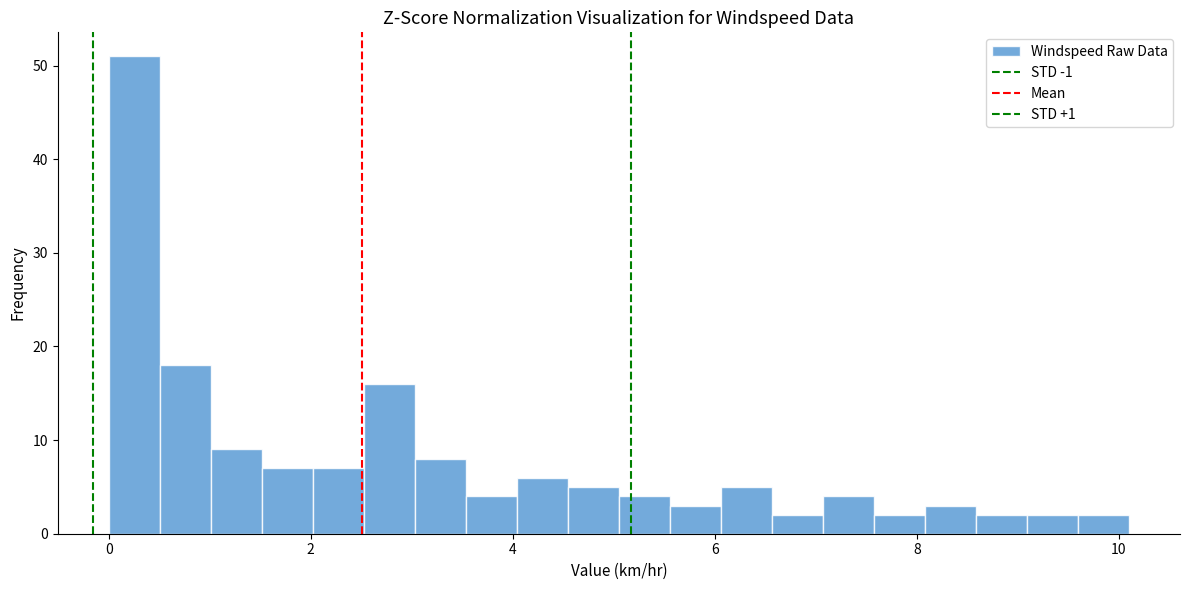

Around what value on the x-axis is the tallest bar? Give the approximate position of its centre, as read against the axis.

0.2